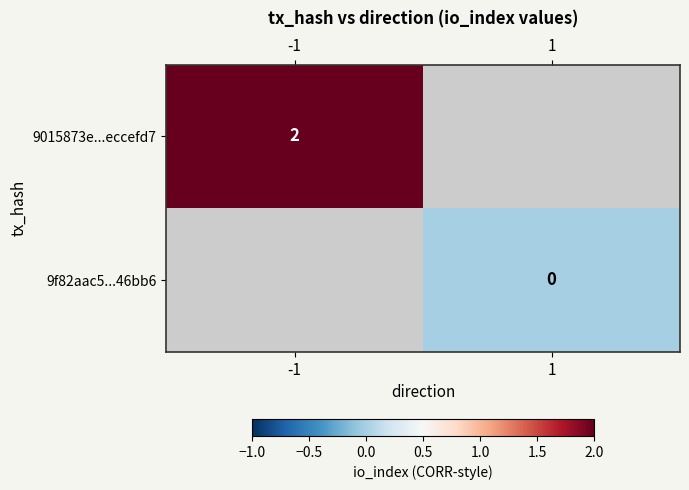

Between 1 and -1, which is larger?

-1